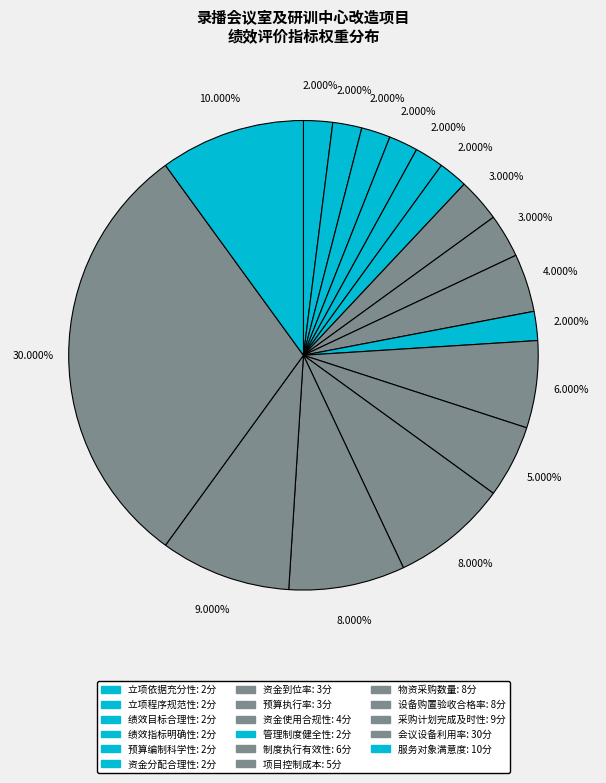

Combined, what portion of the pie is 绩效目标合理性 and 资金分配合理性?

4.0%